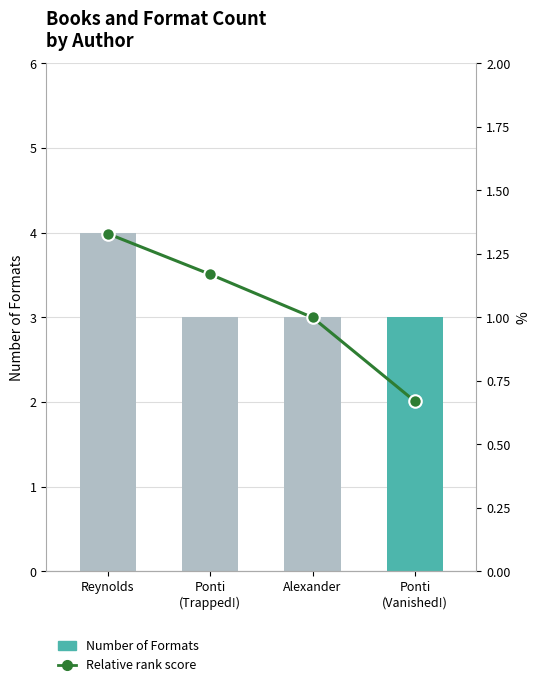

True or false: Number of Formats has a value of 5.1 at Ponti
(Vanished!).

False